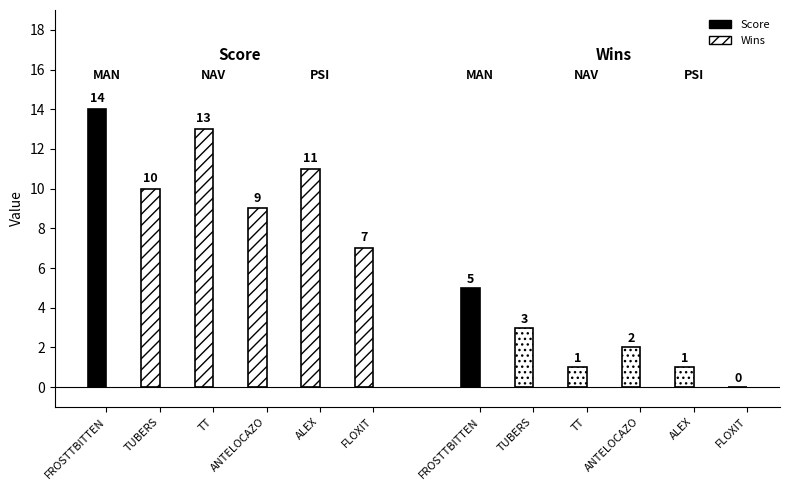

Reading left to right, what are all the values shown in this chart?

Score: FROSTTBITTEN=14	TUBERS=10	TT=13	ANTELOCAZO=9	ALEX=11	FLOXIT=7
Wins: FROSTTBITTEN=5	TUBERS=3	TT=1	ANTELOCAZO=2	ALEX=1	FLOXIT=0